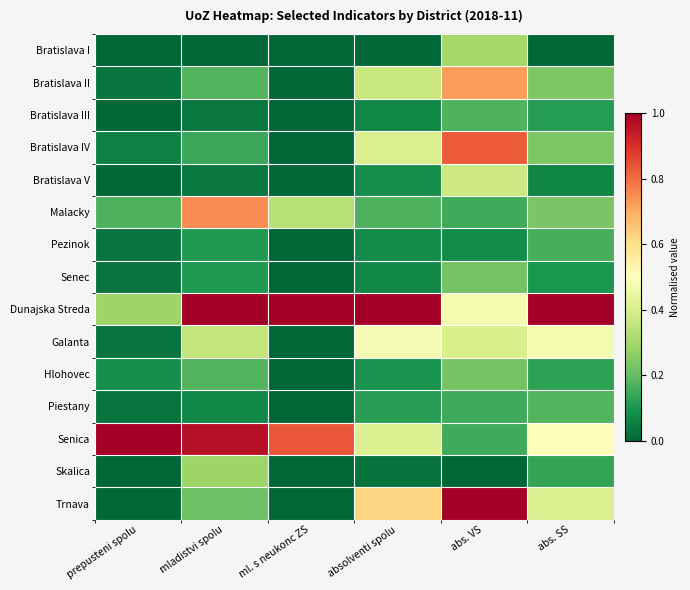

How many data points does each series have?

6